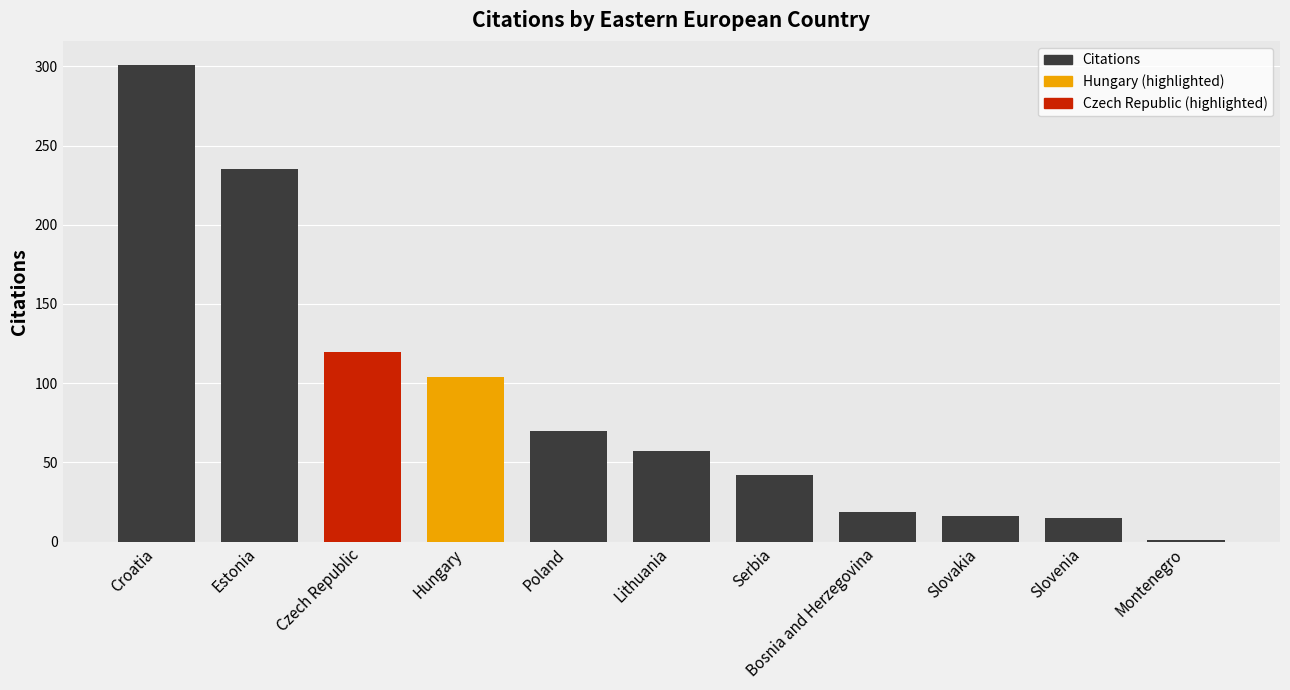

How many categories are shown in the chart?

11